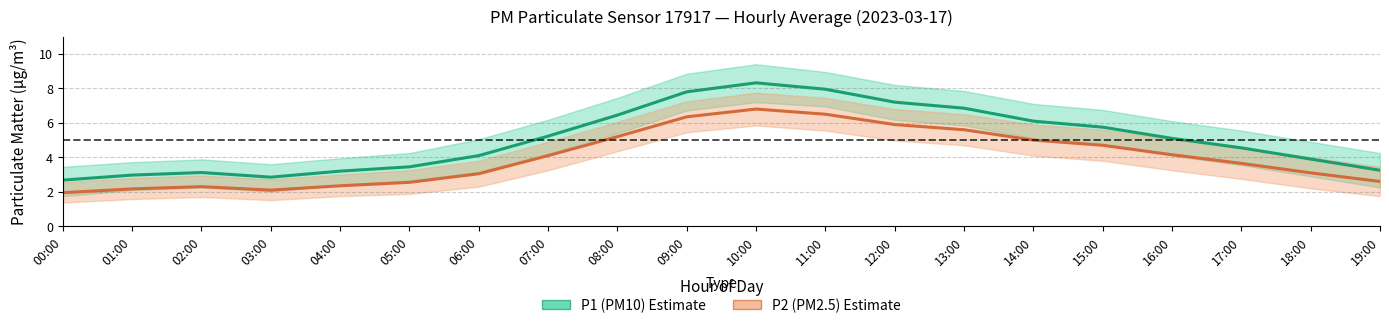

Which series has the widest spread of values?

P1 (PM10)